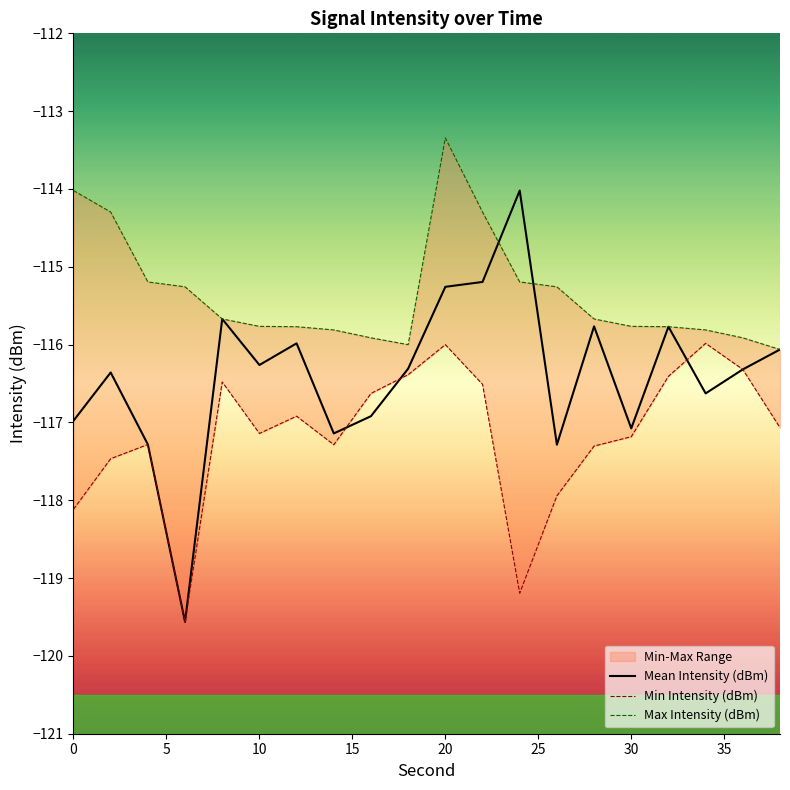

What are all the series names shown in the legend?

Mean Intensity (dBm), Min Intensity (dBm), Max Intensity (dBm)